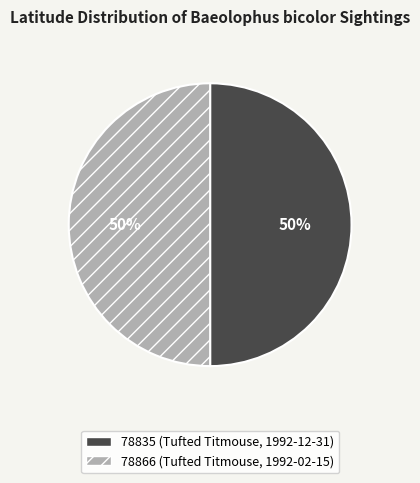

Approximately how many times larger is the value at 78835 (Tufted Titmouse, 1992-12-31) compared to 78866 (Tufted Titmouse, 1992-02-15)?

1.0